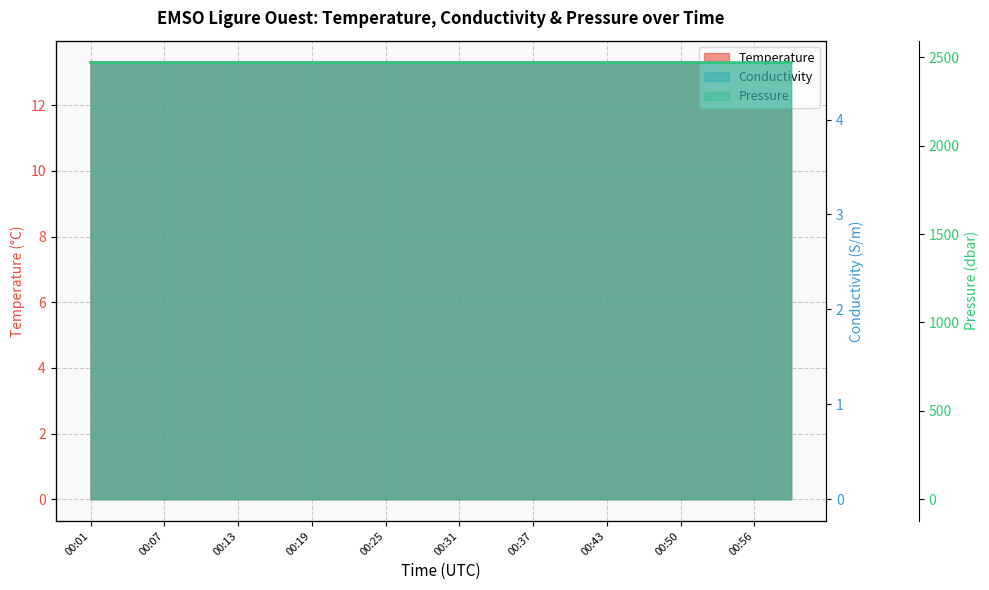

Which has a higher value, 00:07 or 00:43?

00:43